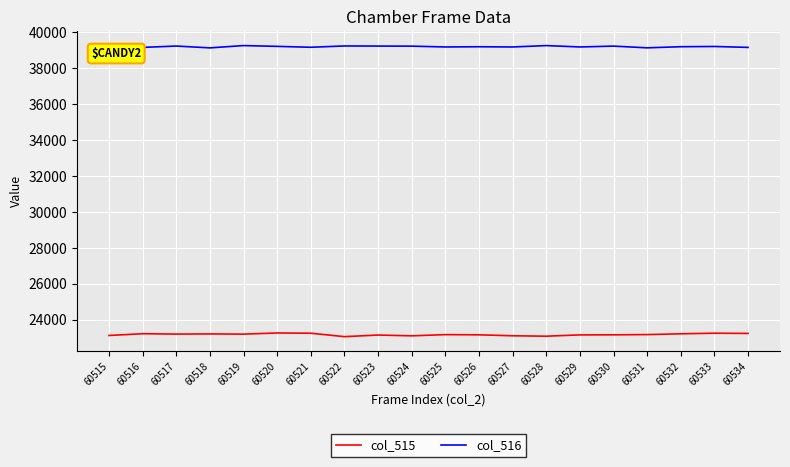

What is the spread (max minus min) of values at 60523?

16101